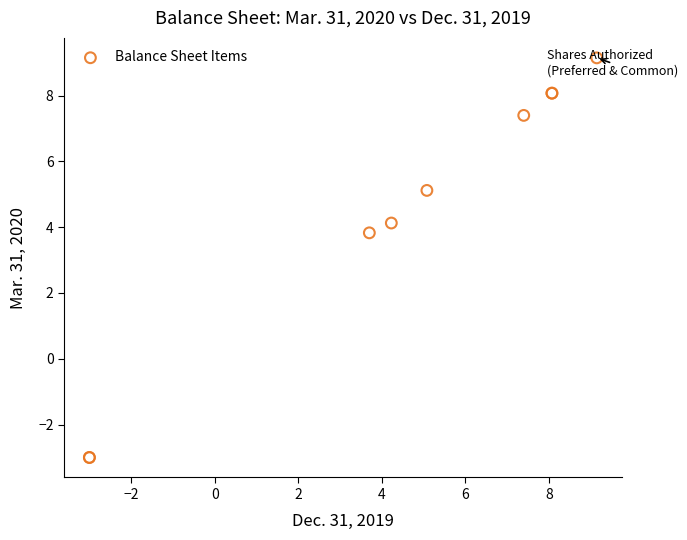

What Y value in the scatter plot is closest to 3?

3.8